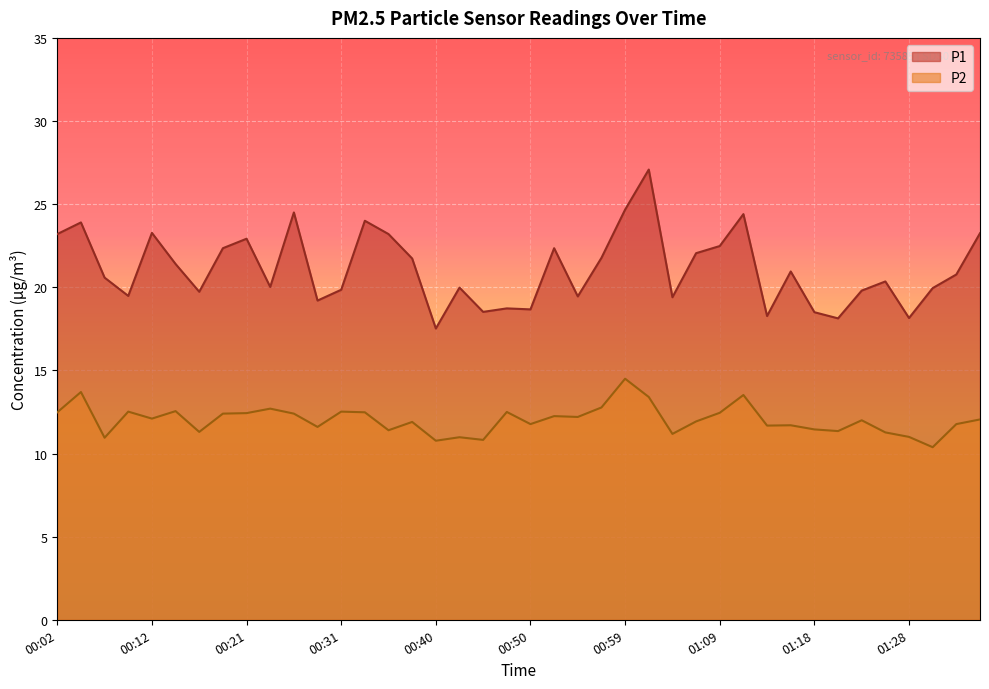

What position from the right is 00:17?

34